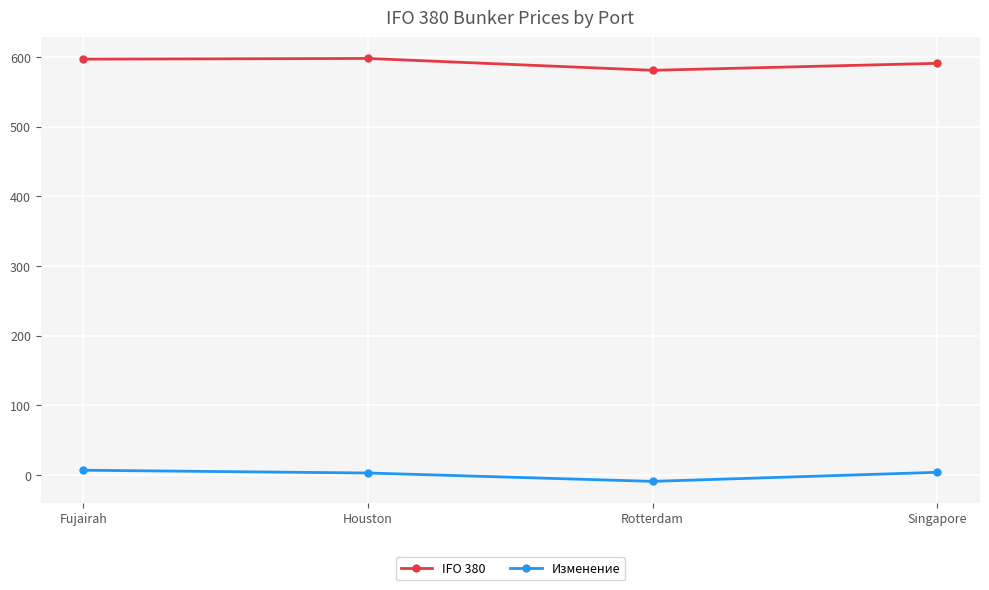

List the series in order of their peak value, highest first.

IFO 380, Изменение